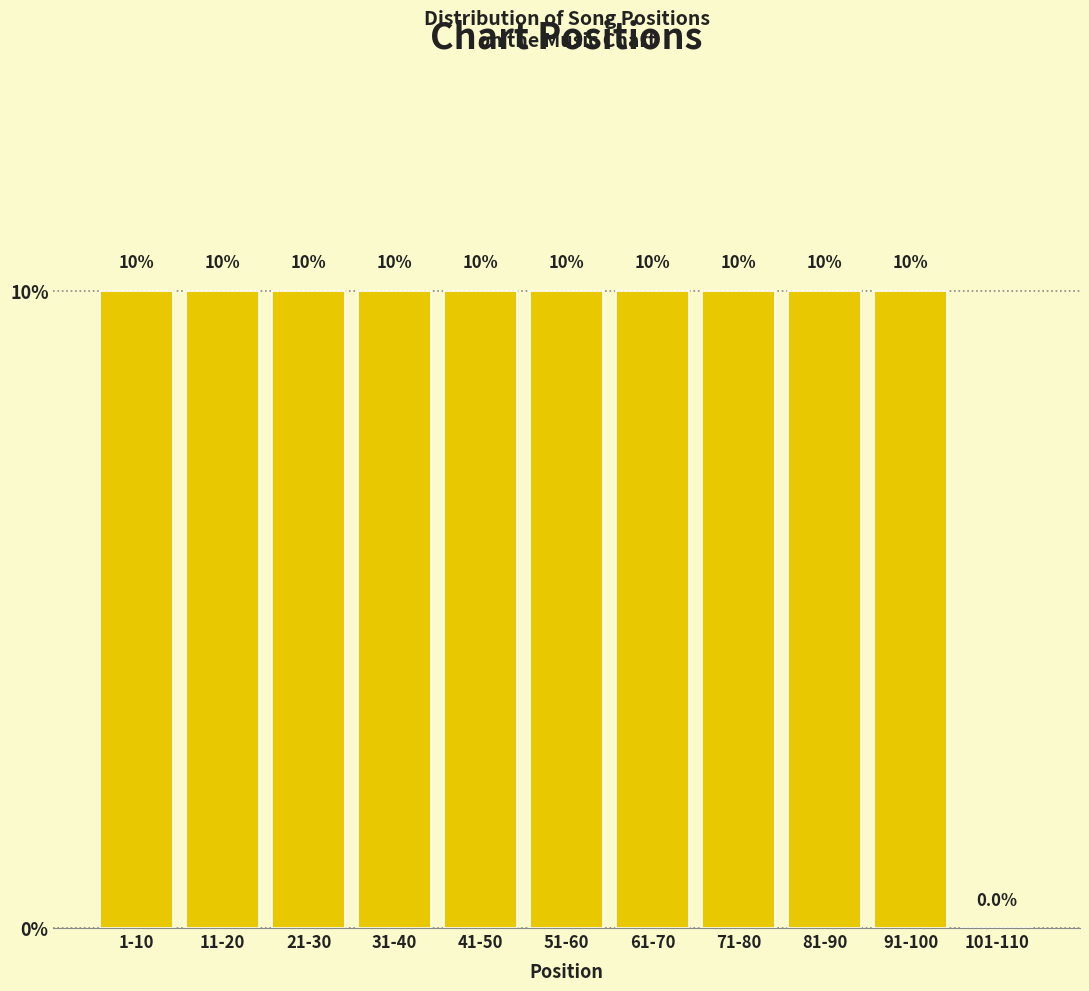

Reading left to right, what are all the values shown in this chart?

1-10=10	11-20=10	21-30=10	31-40=10	41-50=10	51-60=10	61-70=10	71-80=10	81-90=10	91-100=10	101-110=0